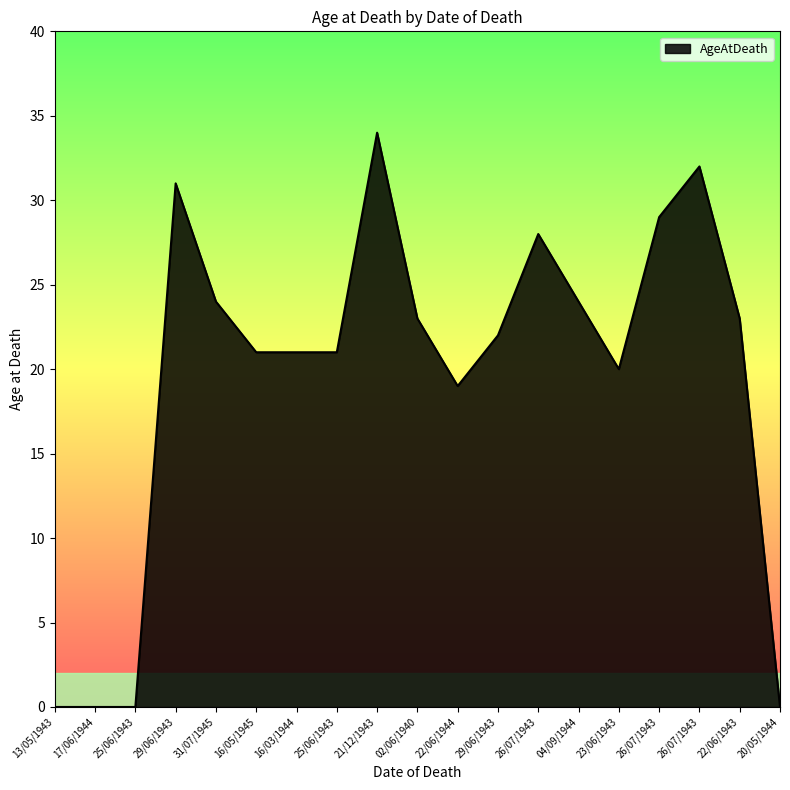

True or false: there are more than 1 points higher than both neighbors.

True